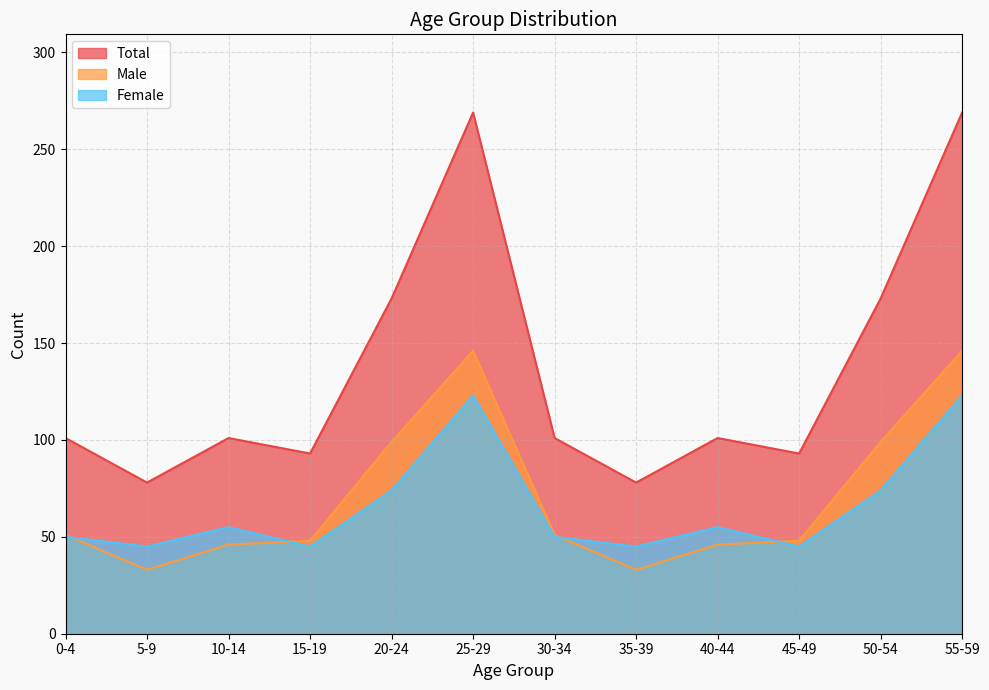

Count the number of categories in the chart.

12